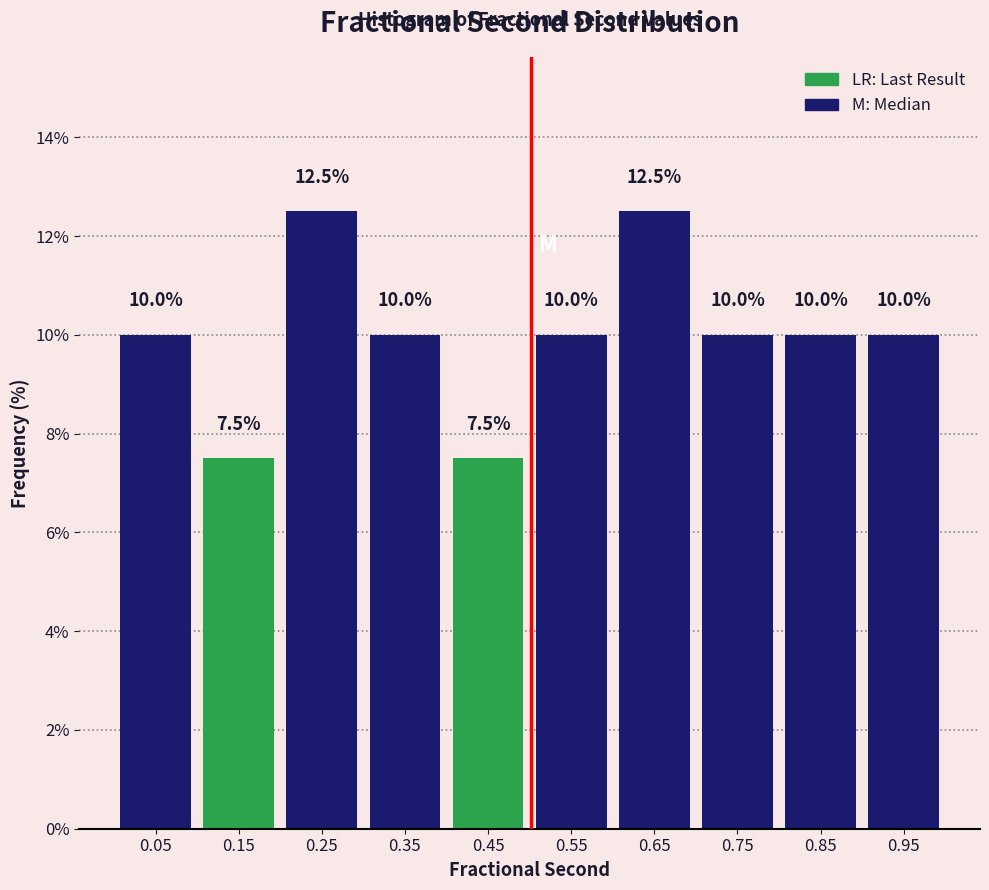

What is the height of the bar covering 0.1 to 0.2 on the x-axis?

7.5